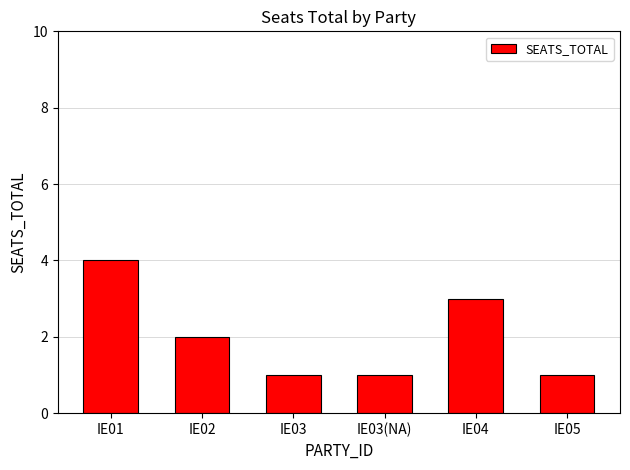

What position from the left is IE02?

2